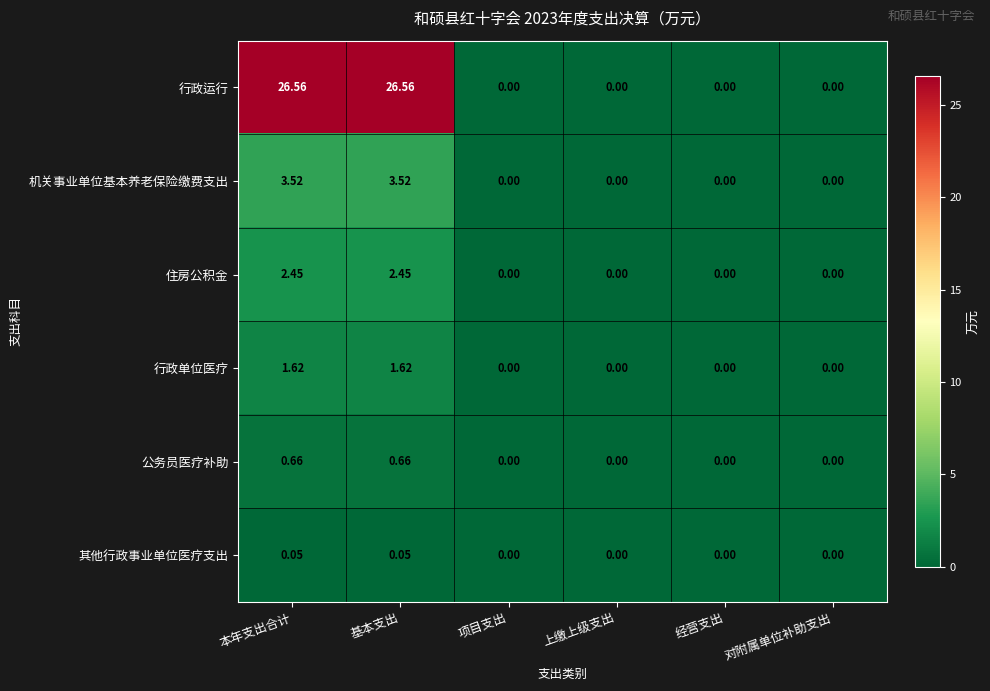

Which series has the largest total across all categories?

行政运行